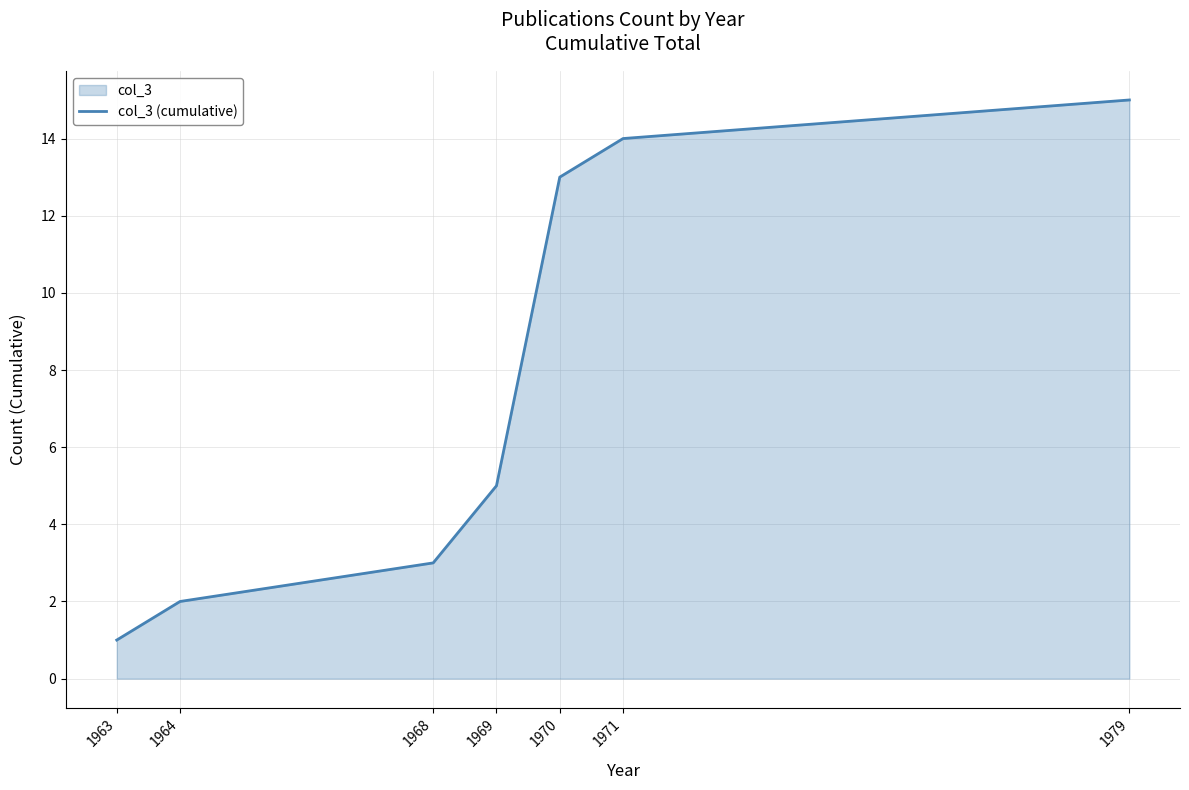

What is the value of the 1st point from the left?

1